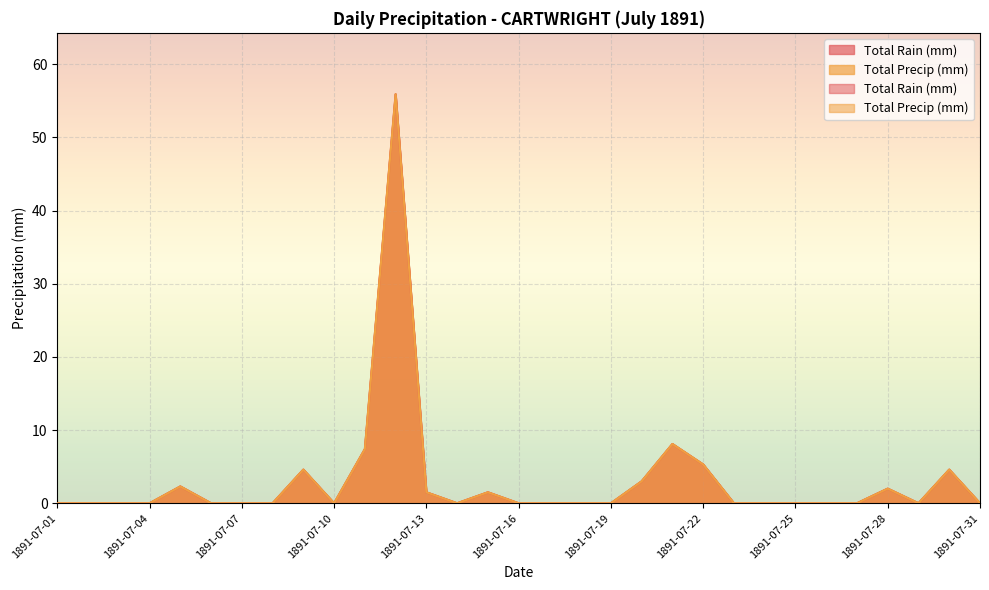

How many interior local peaks does the Total Precip (mm) series have?

7